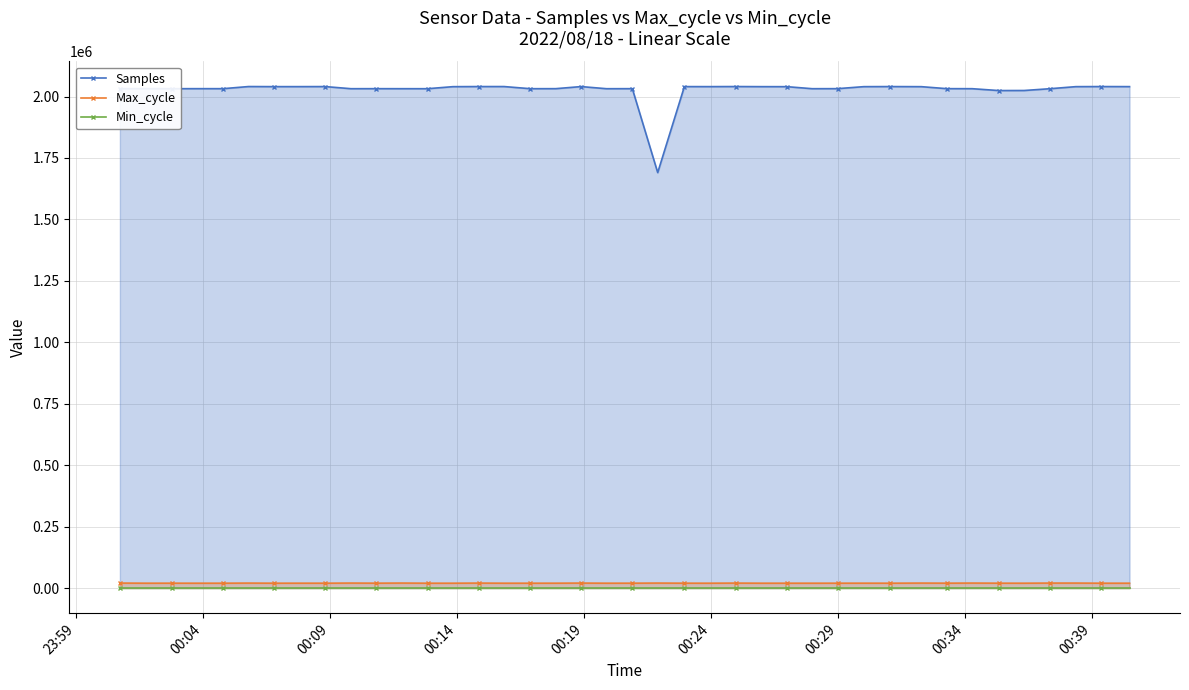

What is the maximum value shown in the chart?

2040658